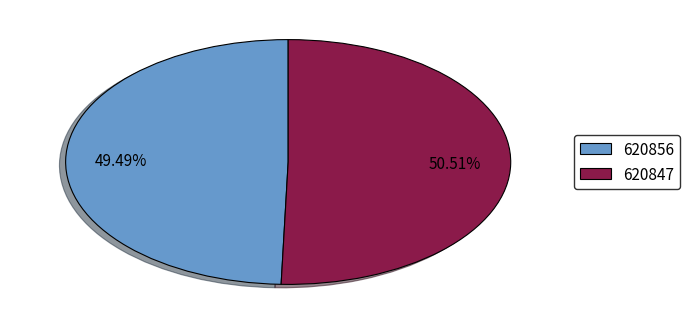

Which category accounts for the majority?

620847